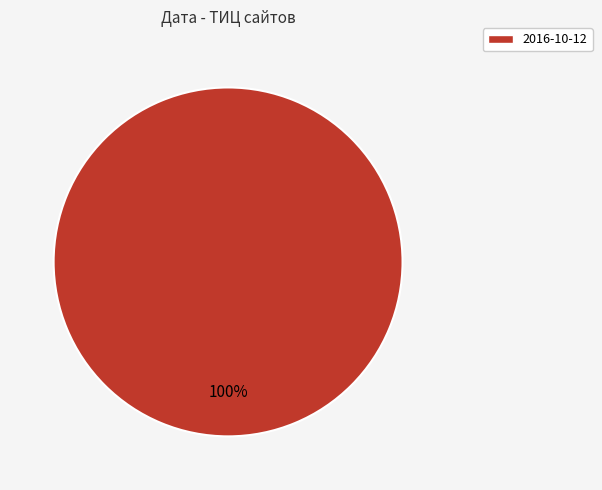

How many slices are in this pie chart?

1